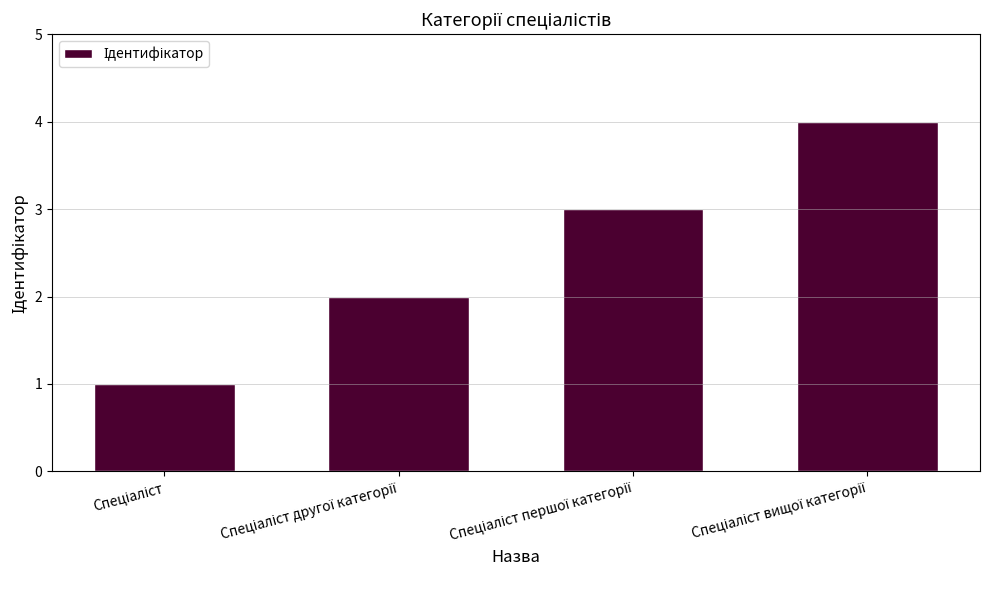

What is the maximum value shown in the chart?

4